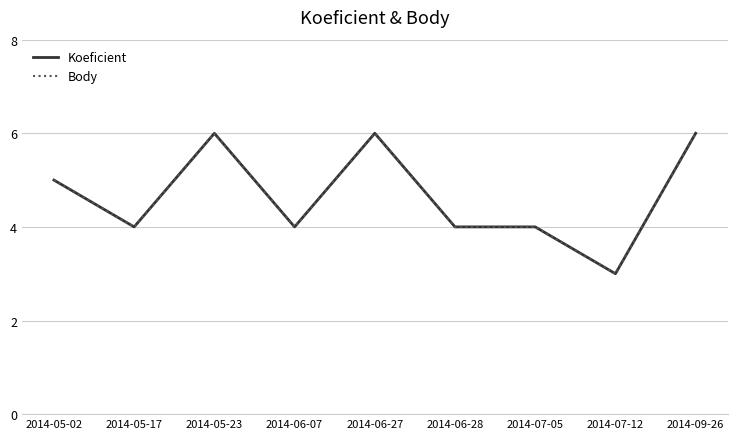

Is this an area chart (filled region under the line)?

No